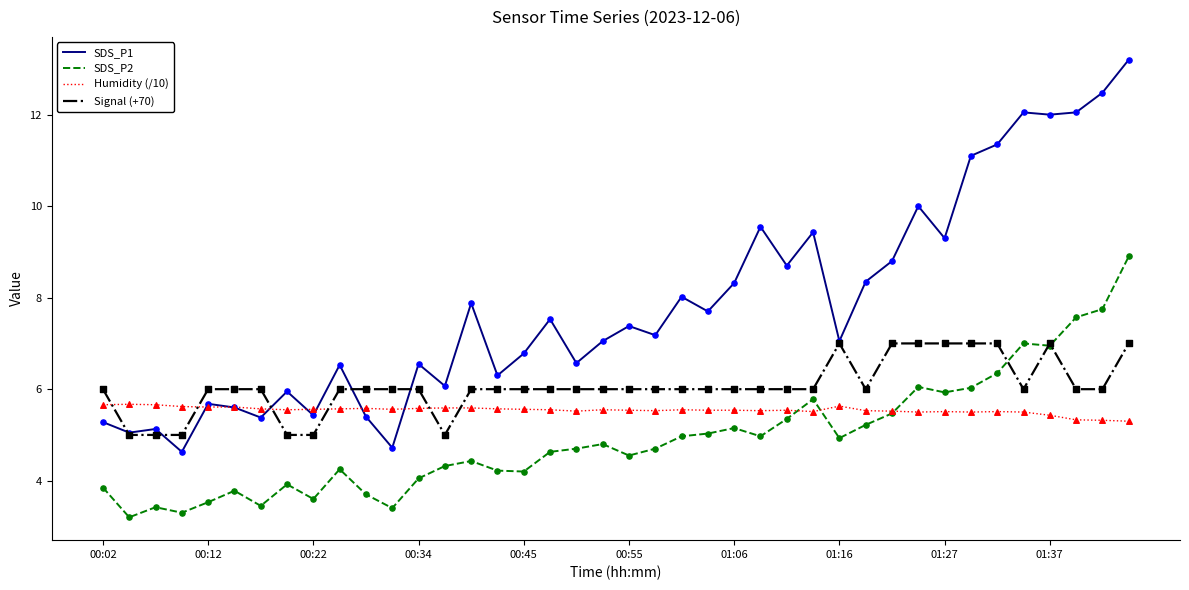

Which series has the largest total across all categories?

SDS_P1